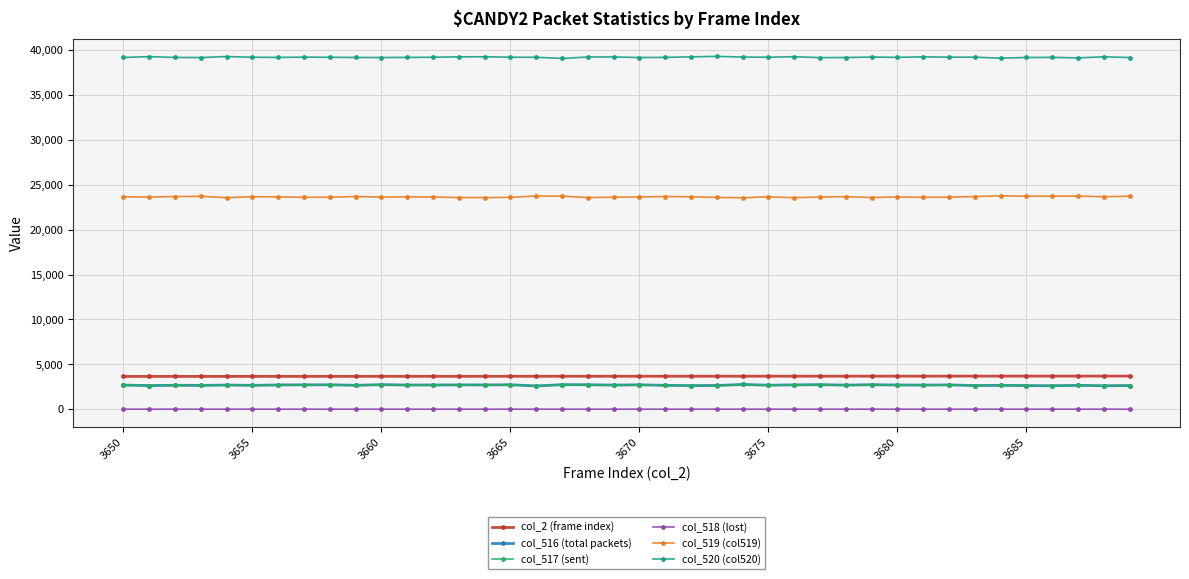

What is the average value of the col_516 (total packets) series?

2679